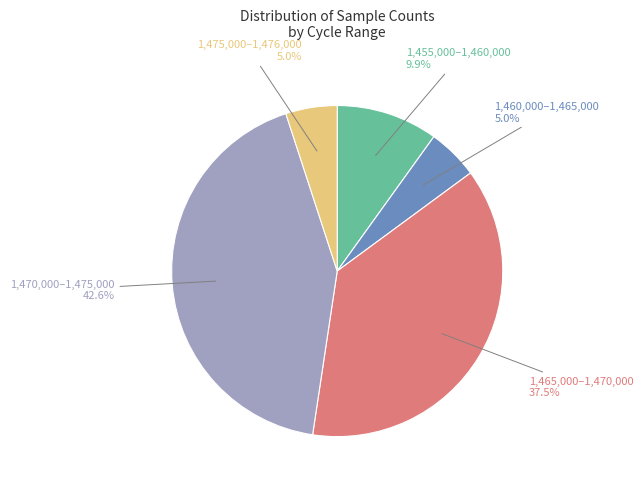

What is the total percentage of 1,475,000–1,476,000 and 1,455,000–1,460,000?

14.9%